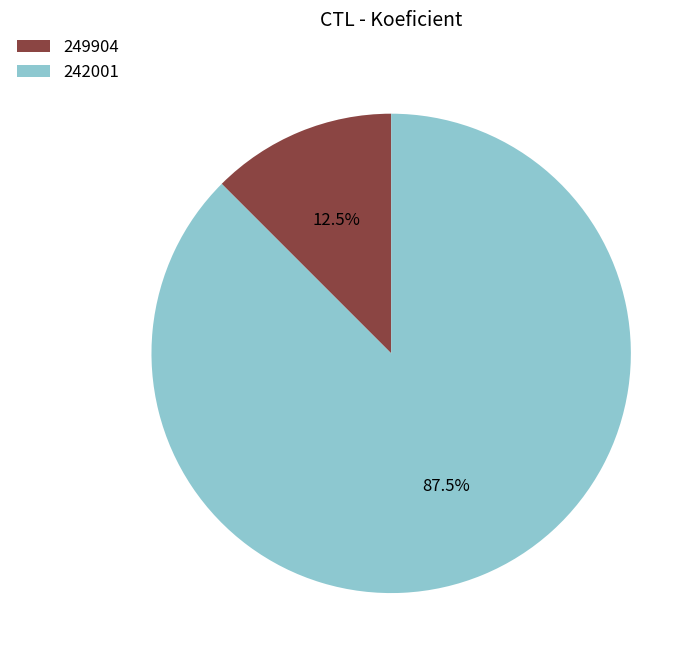

What is the majority slice?

242001